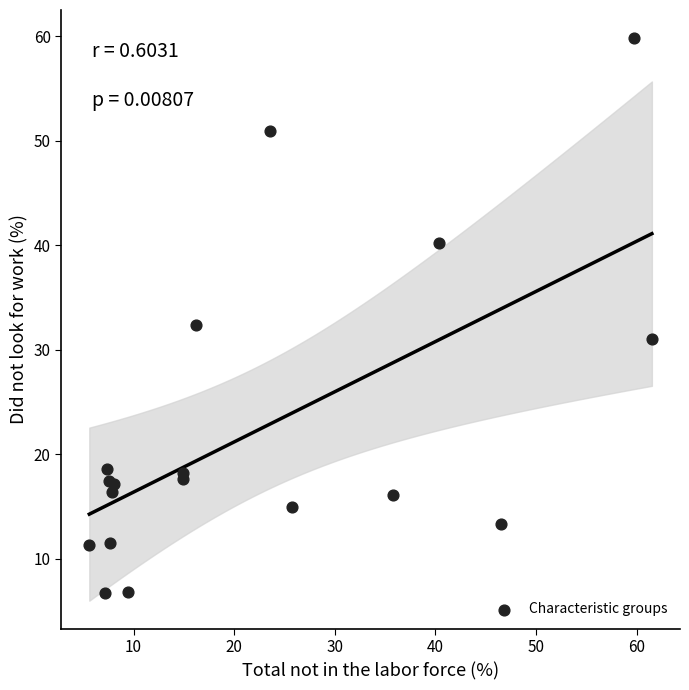

What Y value in the scatter plot is closest to 33?

32.3